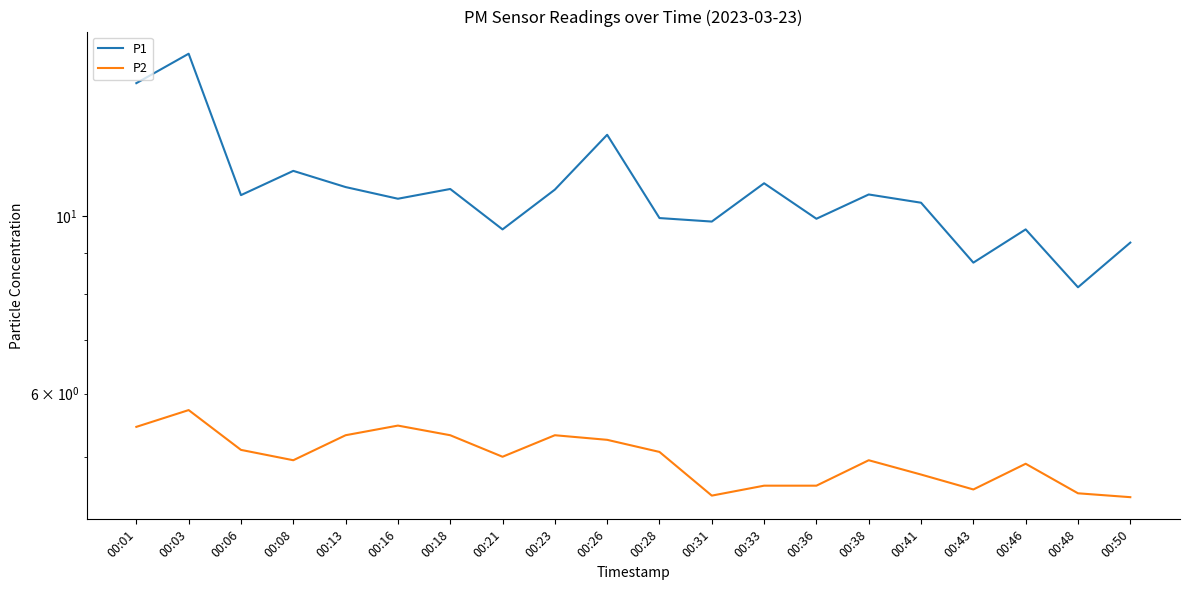

True or false: P2 and P1 cross at least once.

False